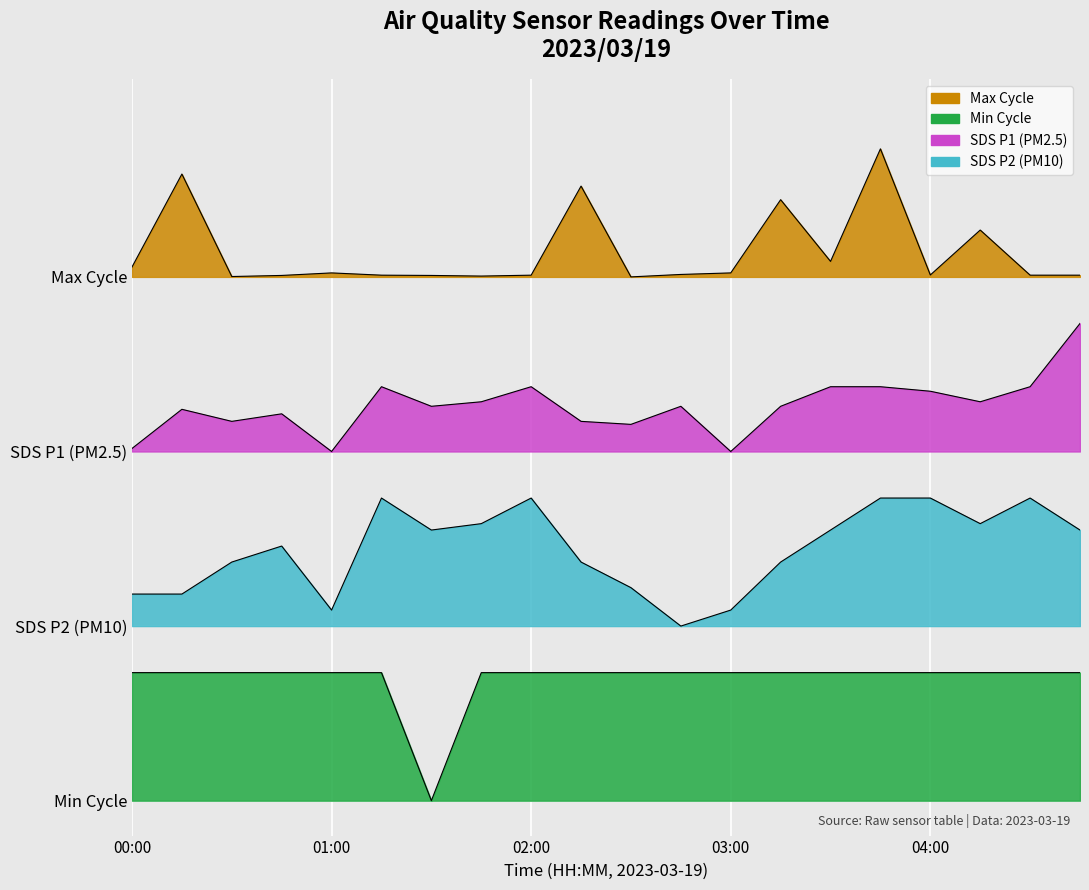

How many distinct data groups are displayed?

4